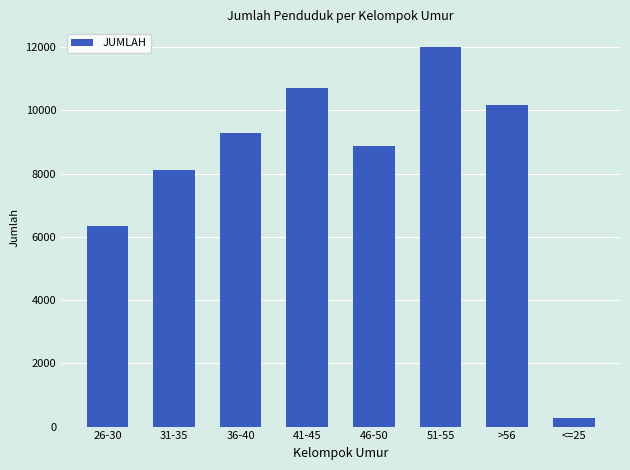

Does the chart contain stacked bars?

No